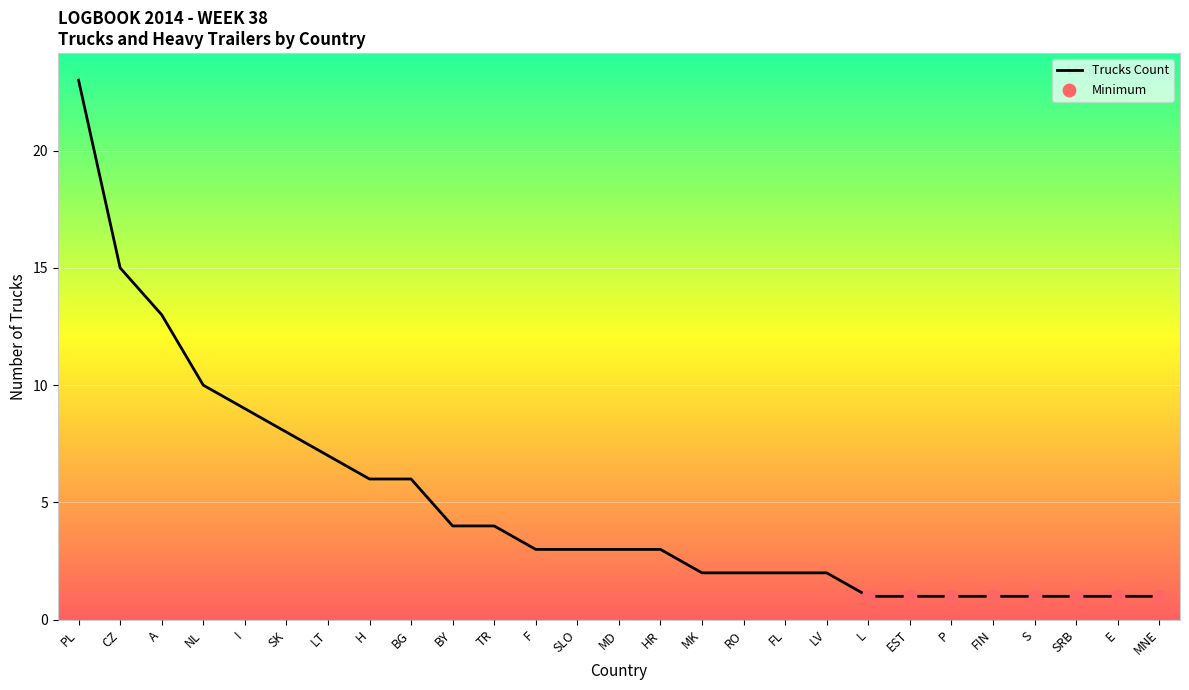

Between MNE and MK, which is larger?

MK